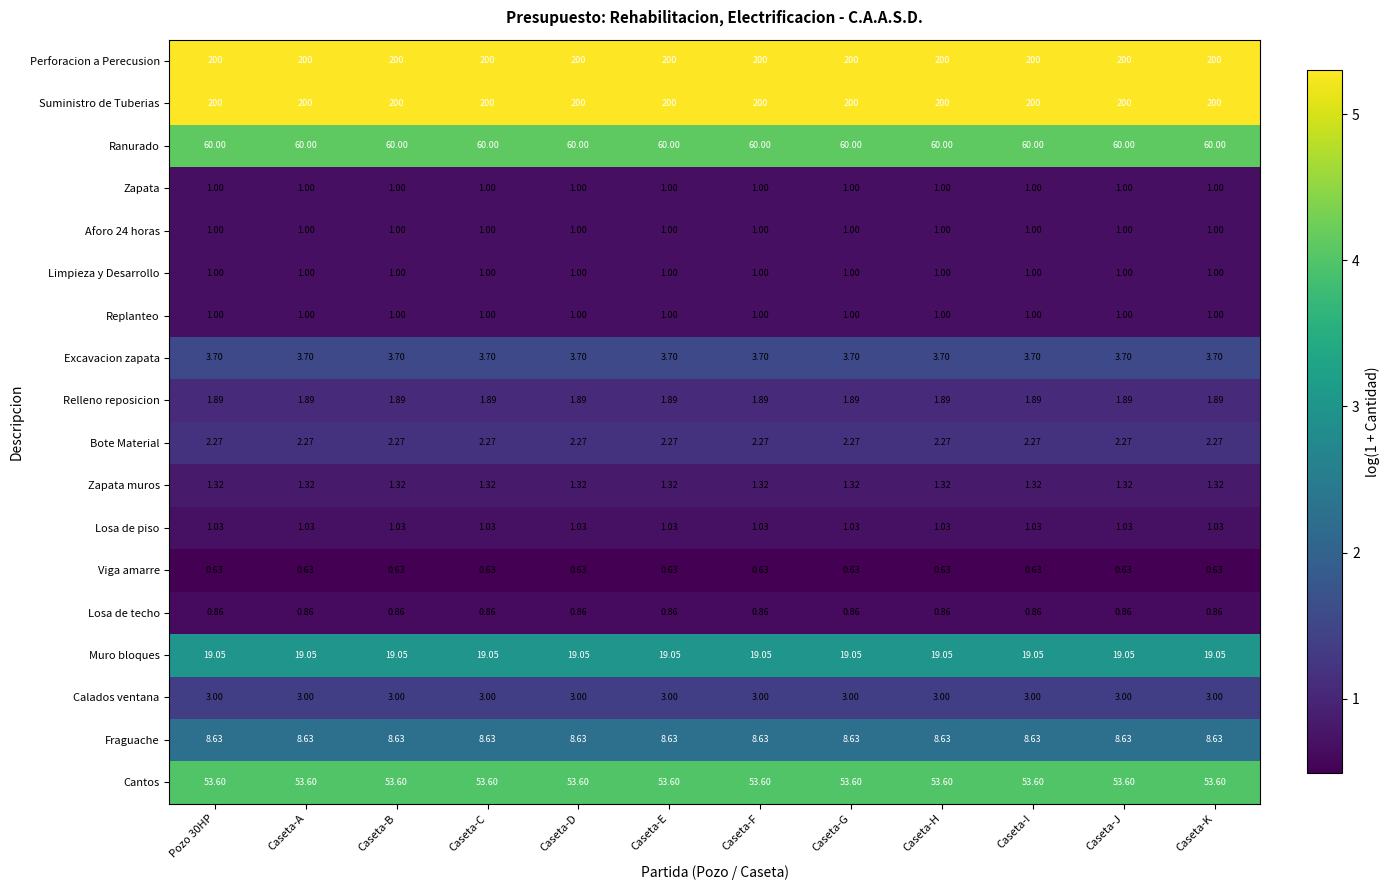

Is the value of Suministro de Tuberias at Caseta-K greater than the value of Cantos at Caseta-G?

Yes